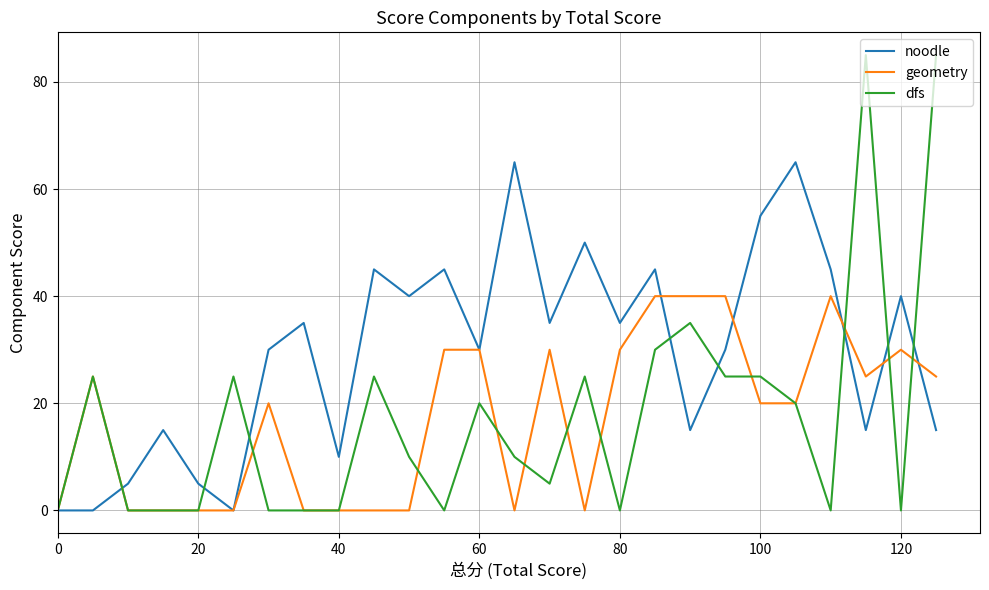

Rank the series by their maximum value, from highest to lowest.

dfs, noodle, geometry